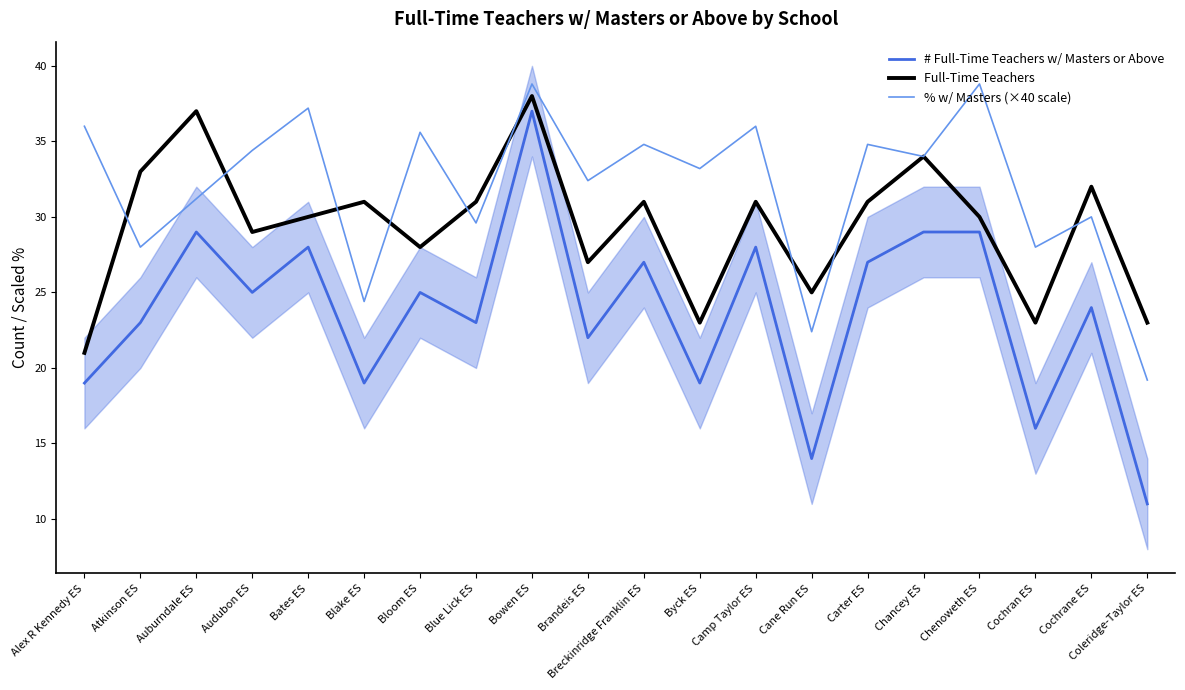

True or false: # Full-Time Teachers w/ Masters or Above and % w/ Masters (×40 scale) intersect in this chart.

False